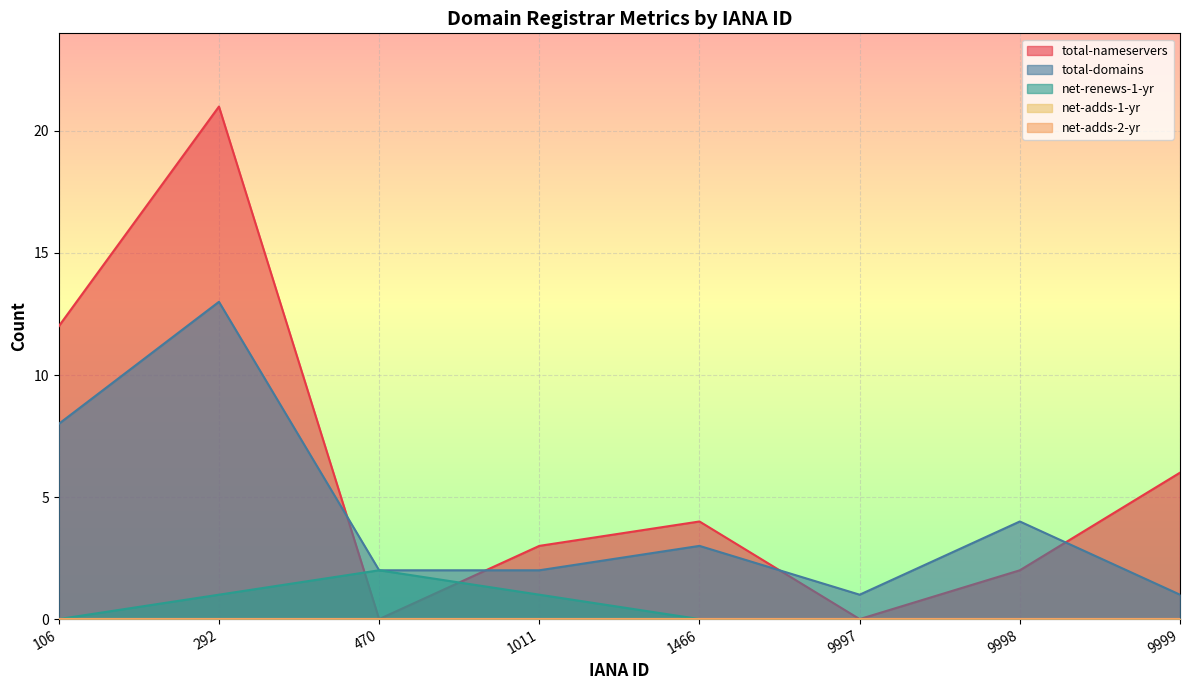

True or false: net-renews-1-yr has more than 1 points higher than both neighbors.

False